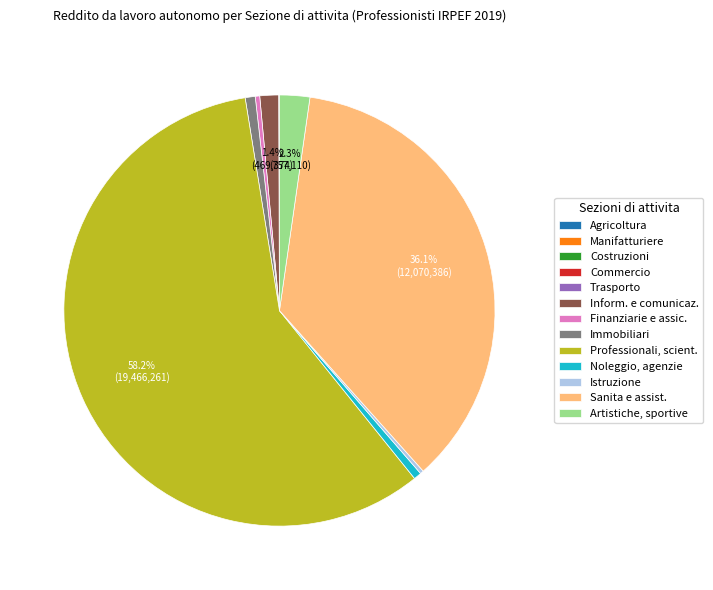

Which has a higher value, Noleggio, agenzie or Sanita e assist.?

Sanita e assist.